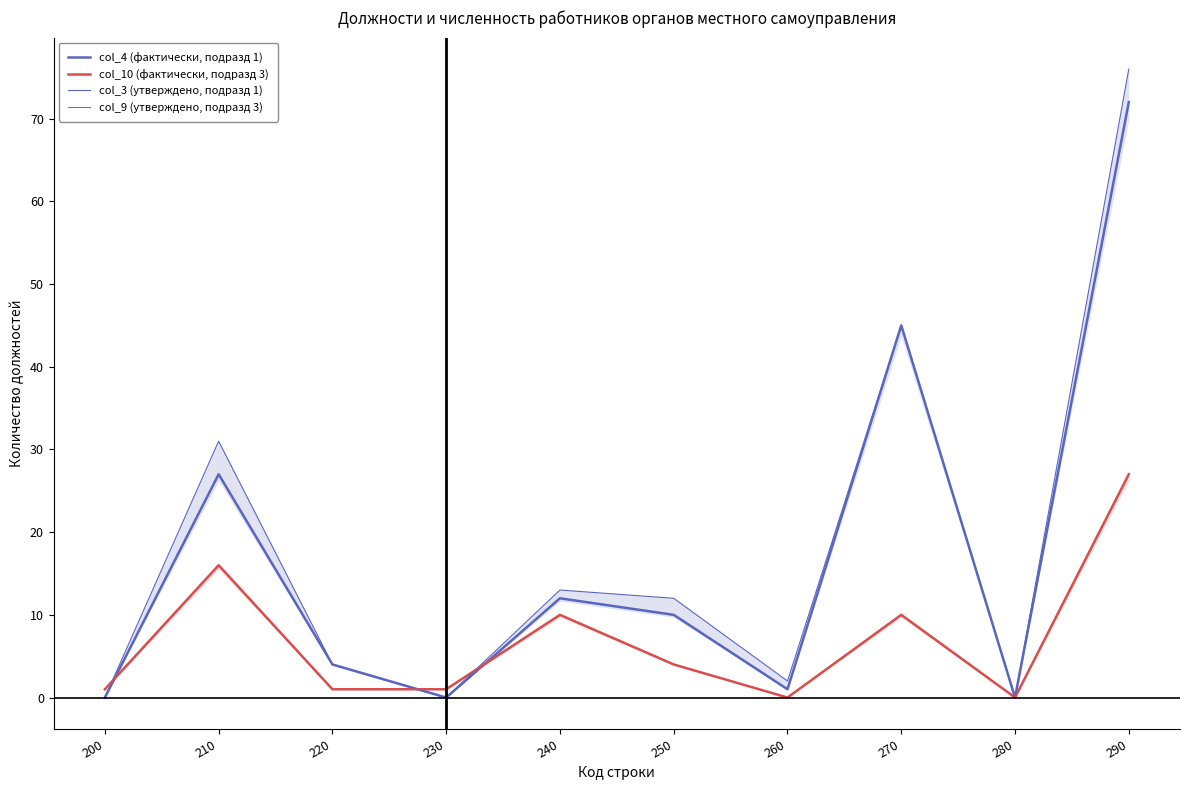

Does the chart display data point markers on the line(s)?

No